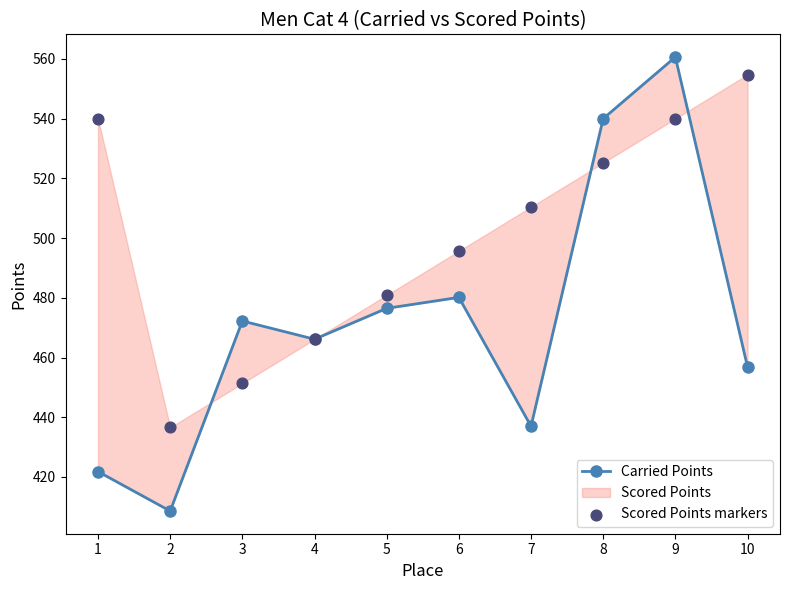

Which series reaches the maximum Y coordinate?

Carried Points